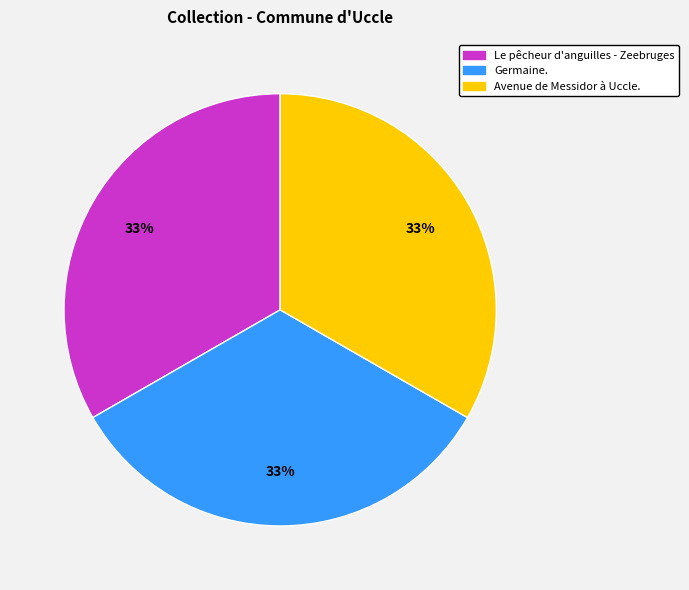

What percentage is the Avenue de Messidor à Uccle. slice, to the nearest percent?

33%